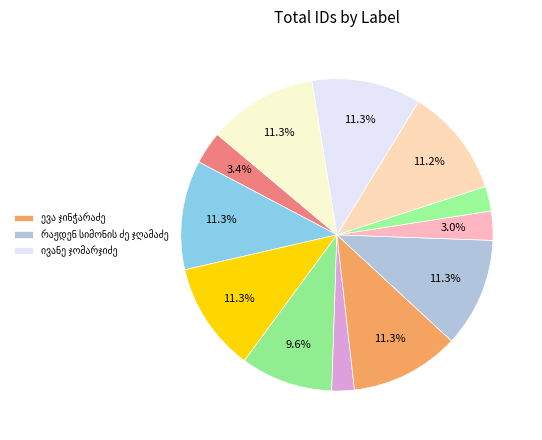

How many slices are in this pie chart?

12